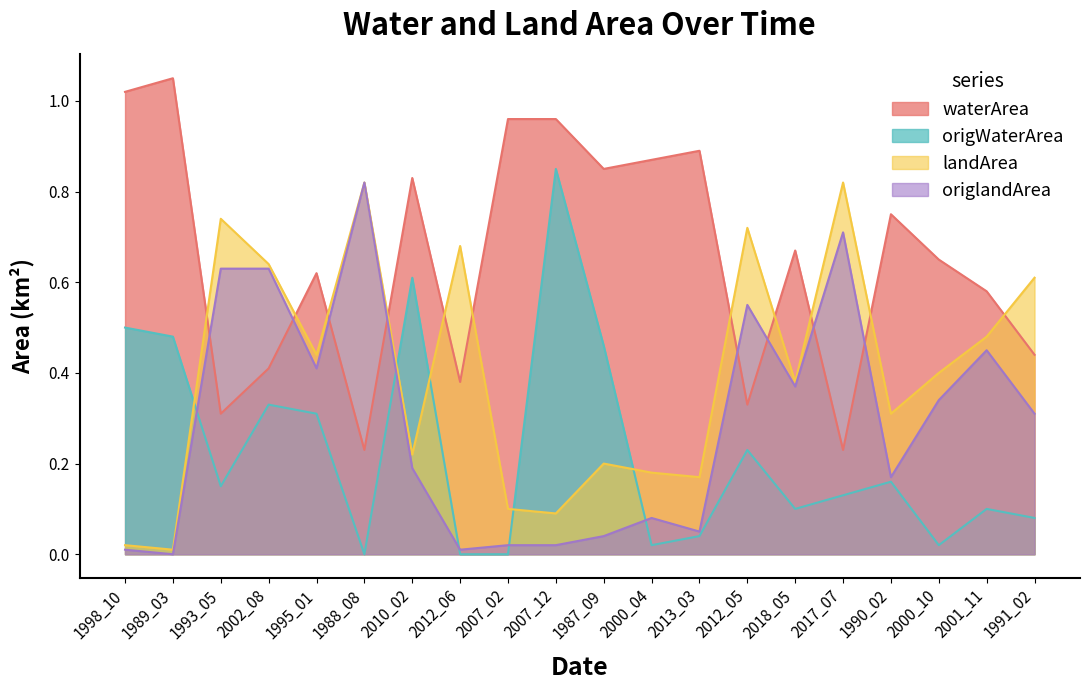

Where do landArea and origWaterArea first cross each other?

1989_03 and 1993_05